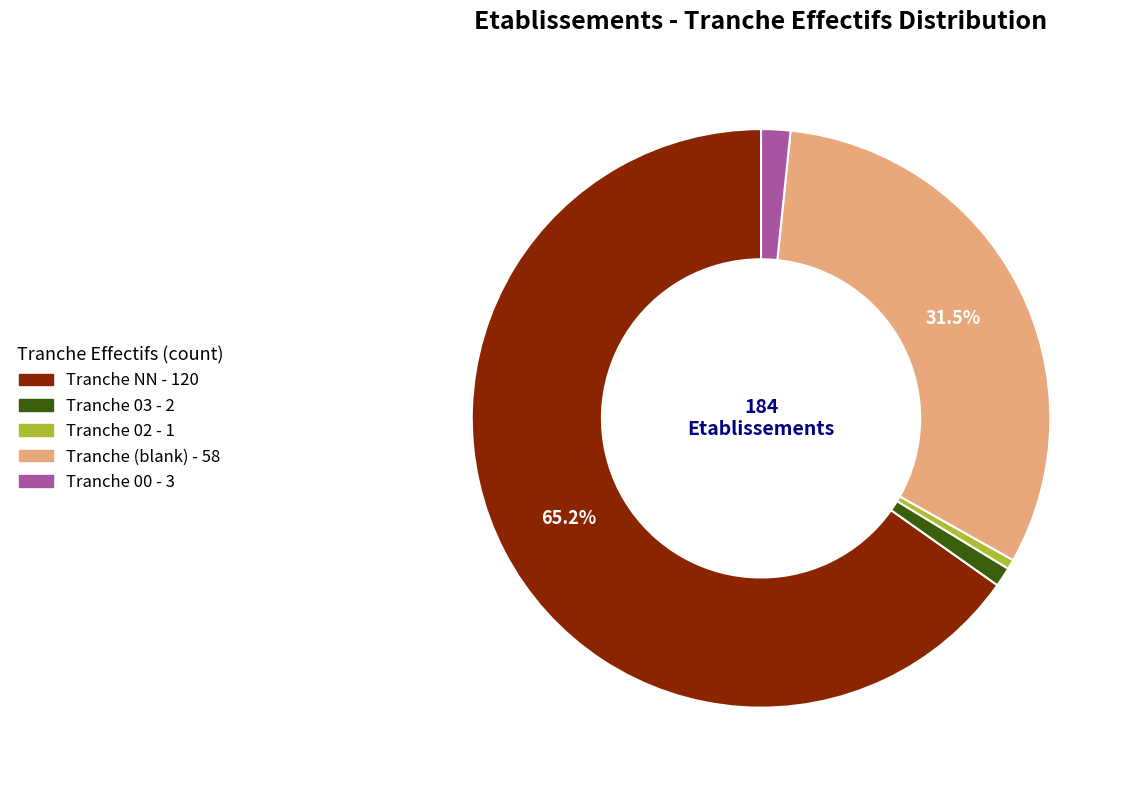

Does any single category account for the majority?

Yes